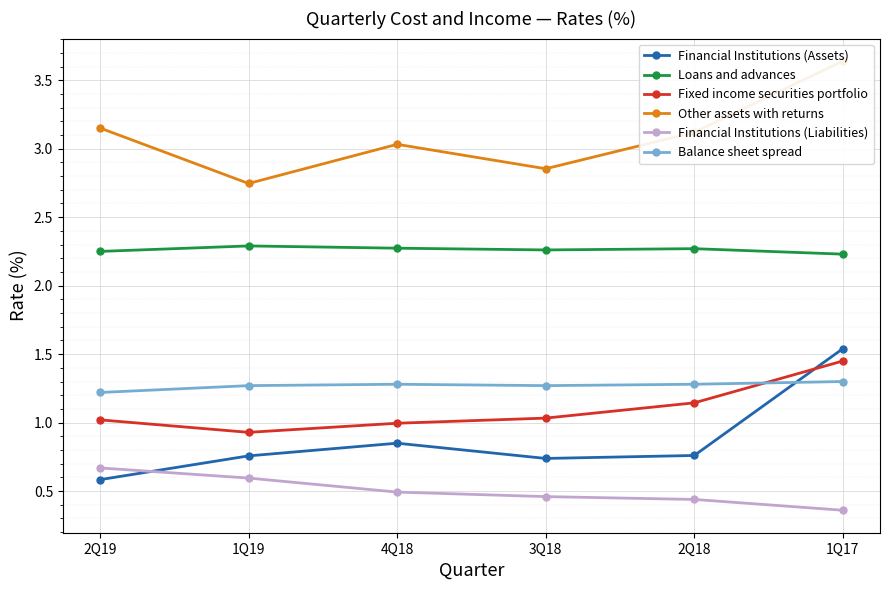

Where is the first local minimum for Balance sheet spread?

3Q18